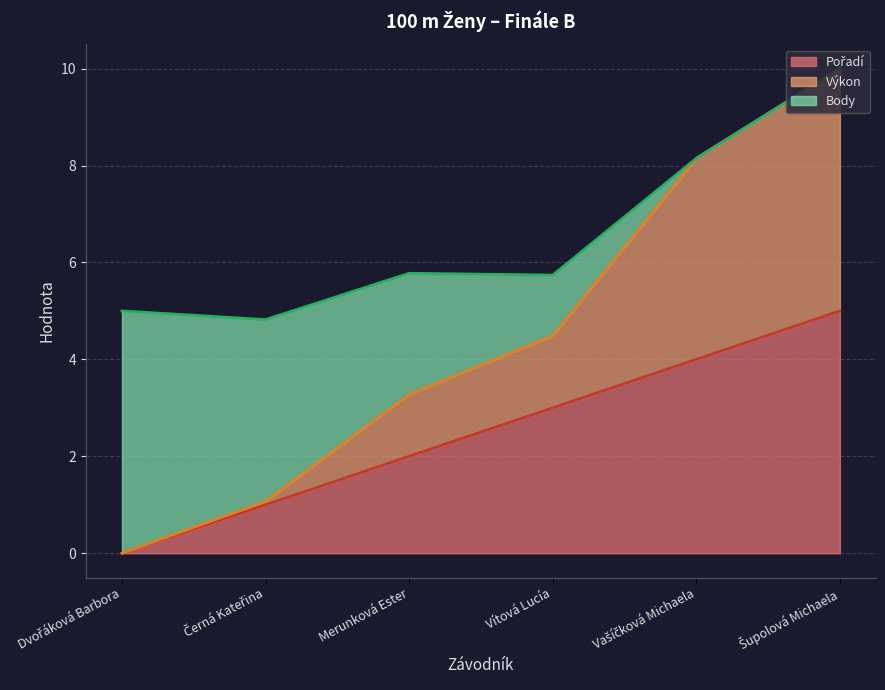

What is the sum of the Výkon values at Šupolová Michaela and Merunková Ester?

13.3